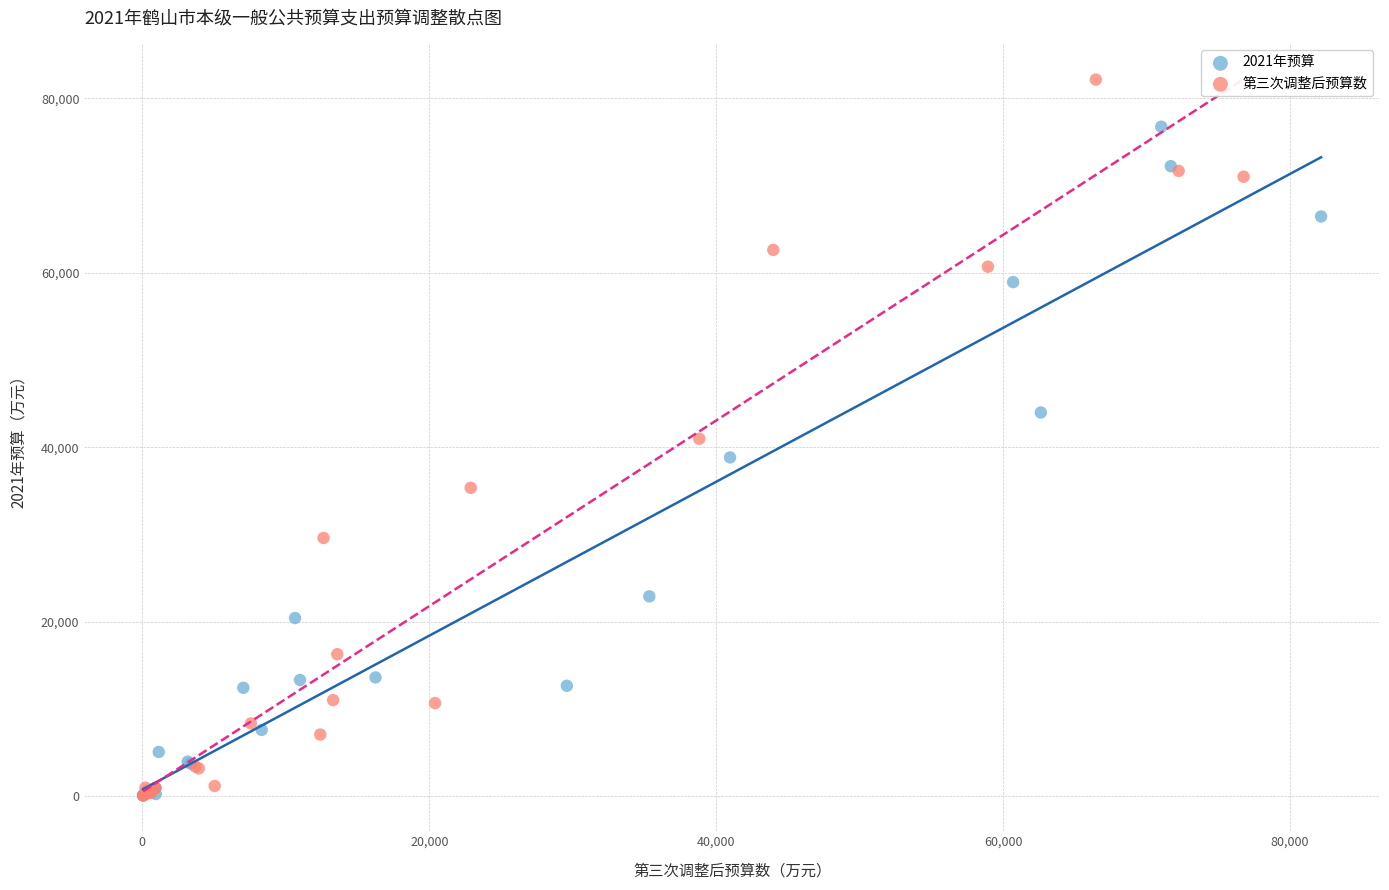

Which series reaches the maximum Y coordinate?

第三次调整后预算数